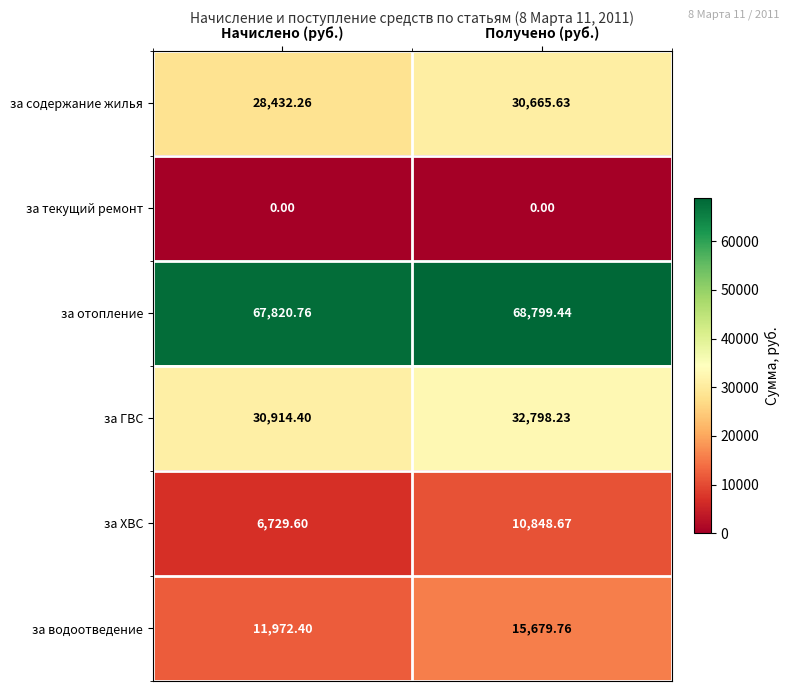

At how many categories does at least one series exceed 27556?

2